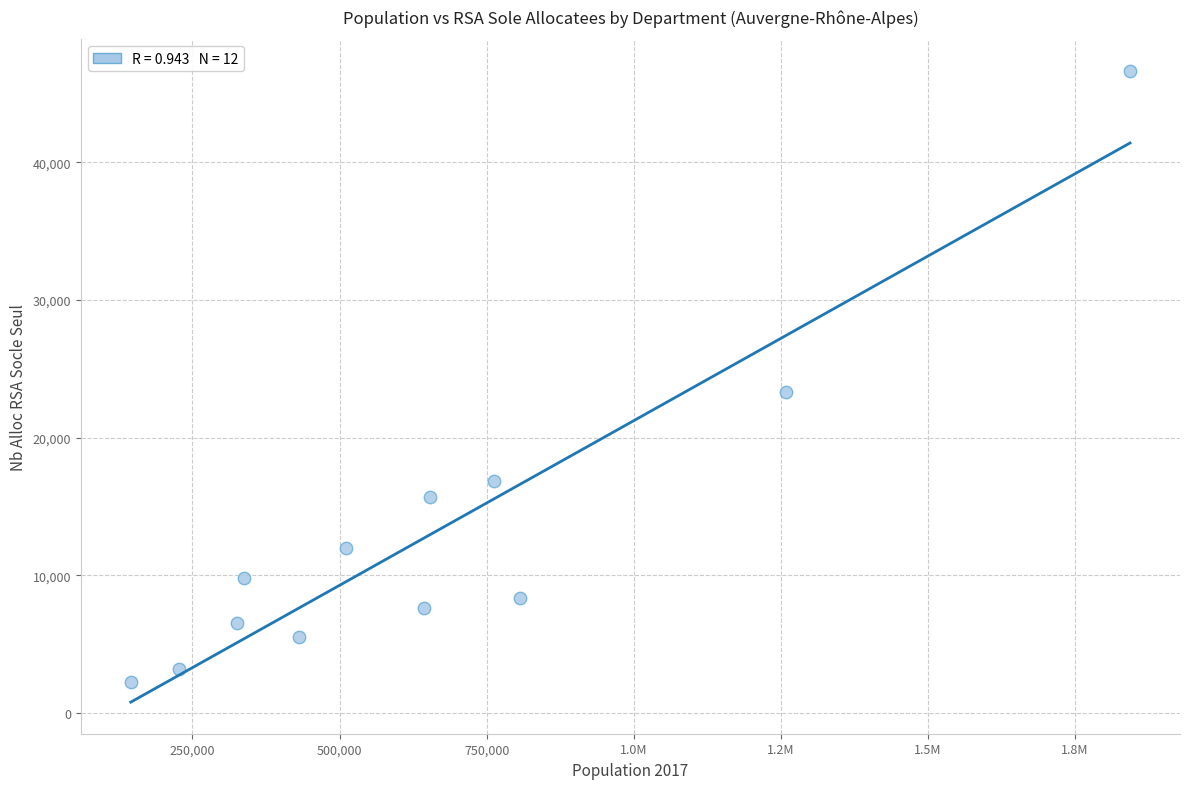

What Y value in the scatter plot is closest to 24447?

23334